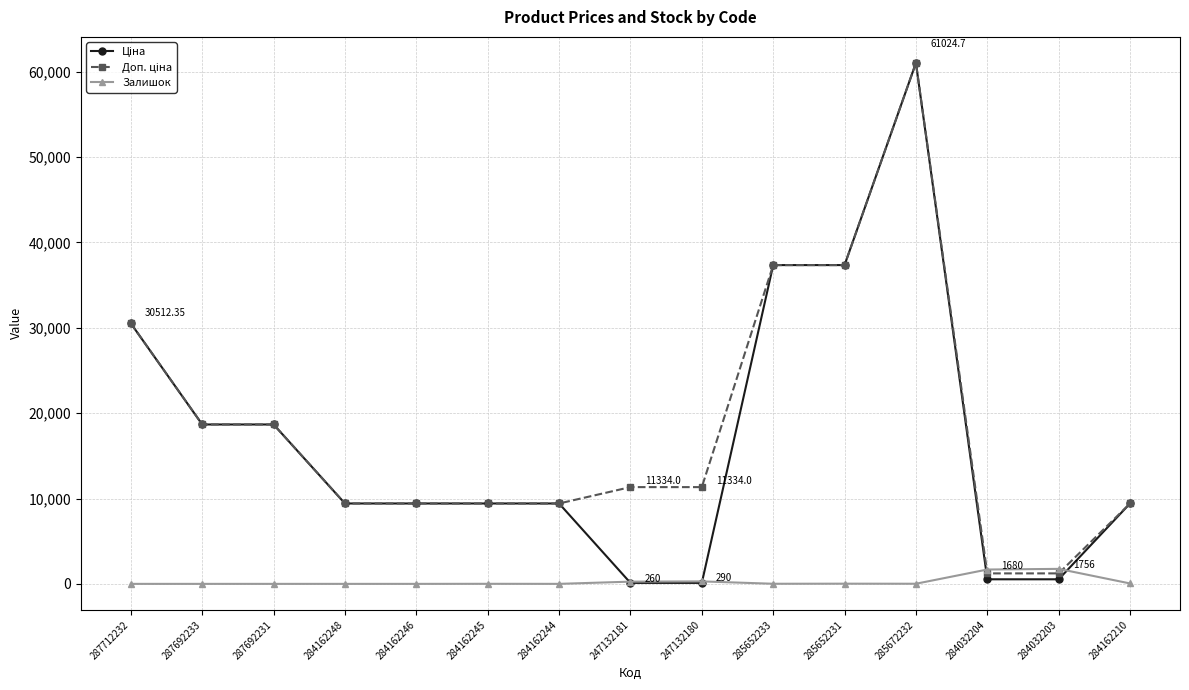

At how many categories does at least one series exceed 8107?

13